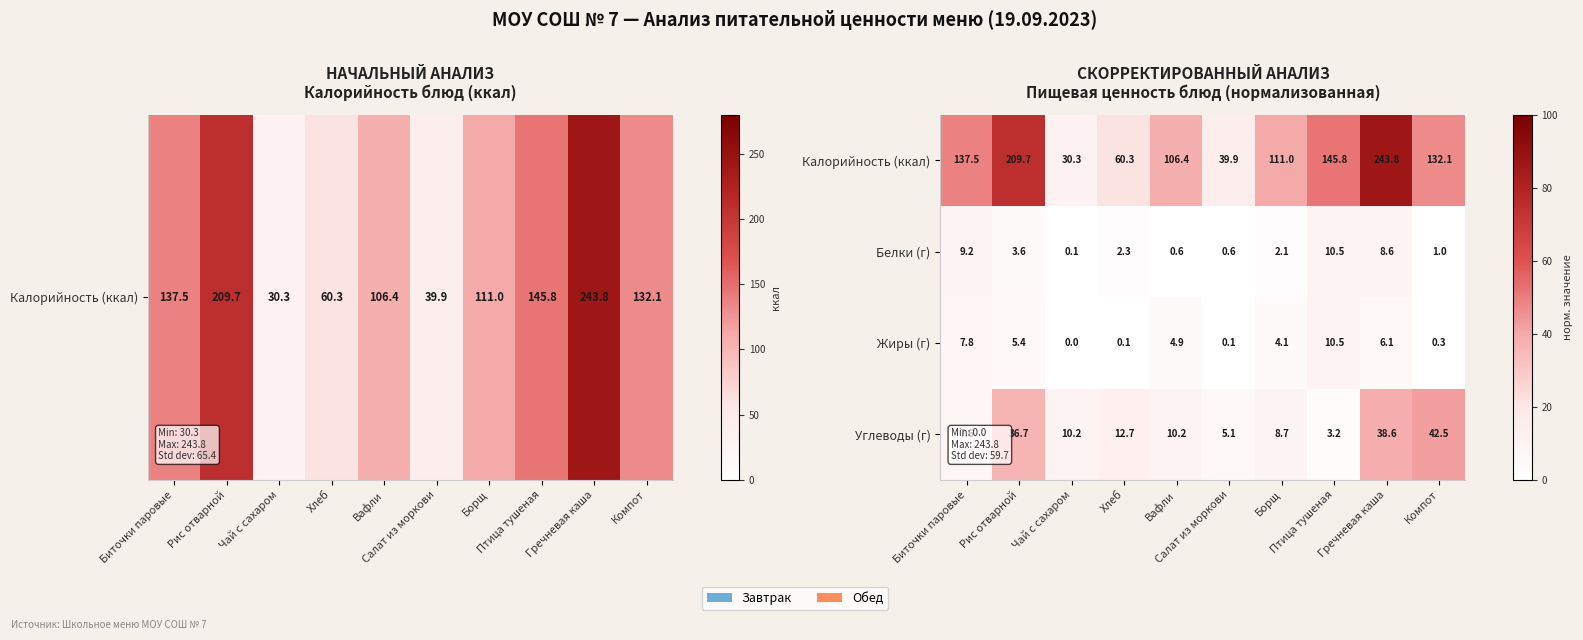

What is the difference between the second highest and second lowest values in the Углеводы (г) series?

33.5